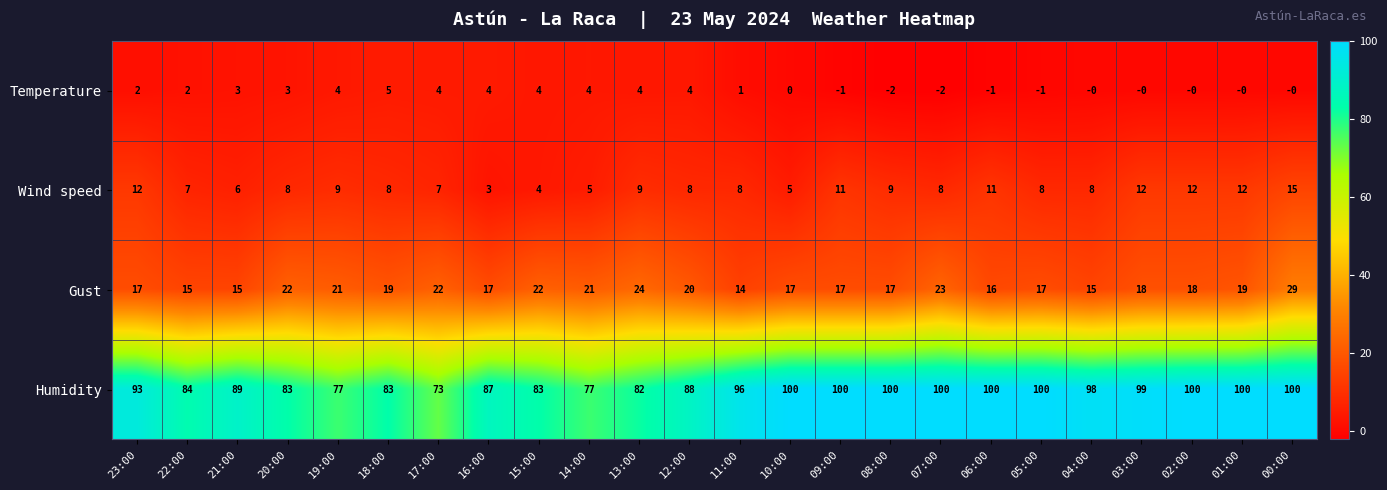

At 23:00, list the series in order from largest to smallest.

Humidity, Gust, Wind speed, Temperature